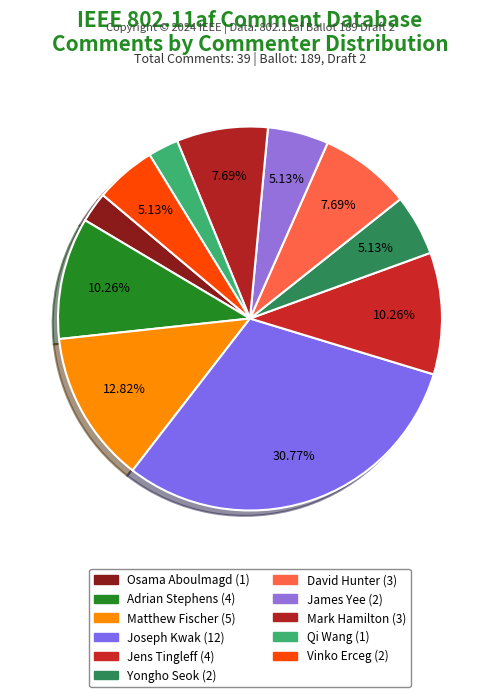

What is the total percentage of Qi Wang and Vinko Erceg?

7.7%